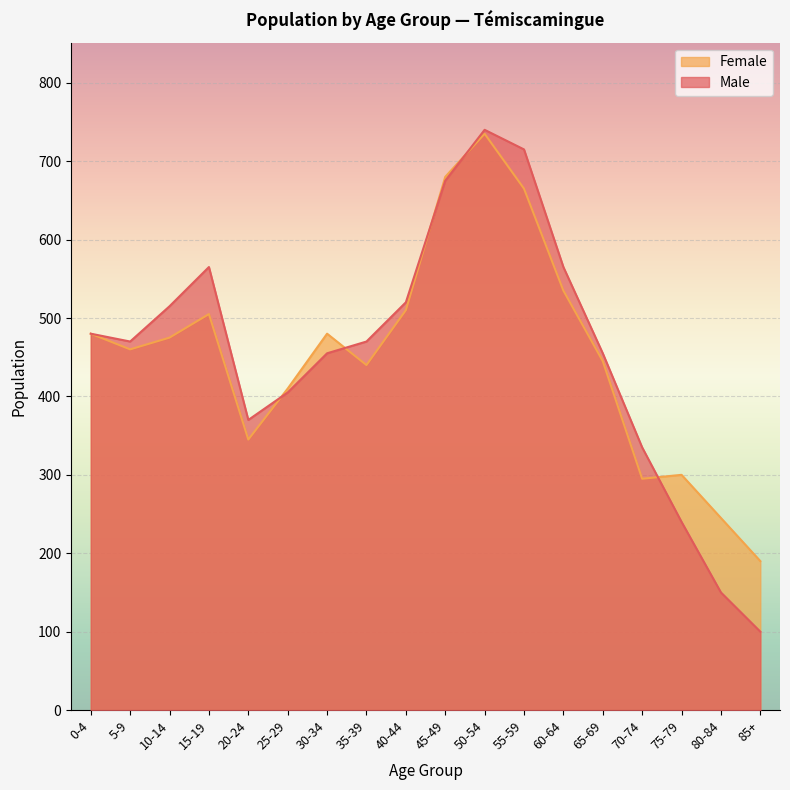

Where do Female and Male first cross each other?

20-24 and 25-29